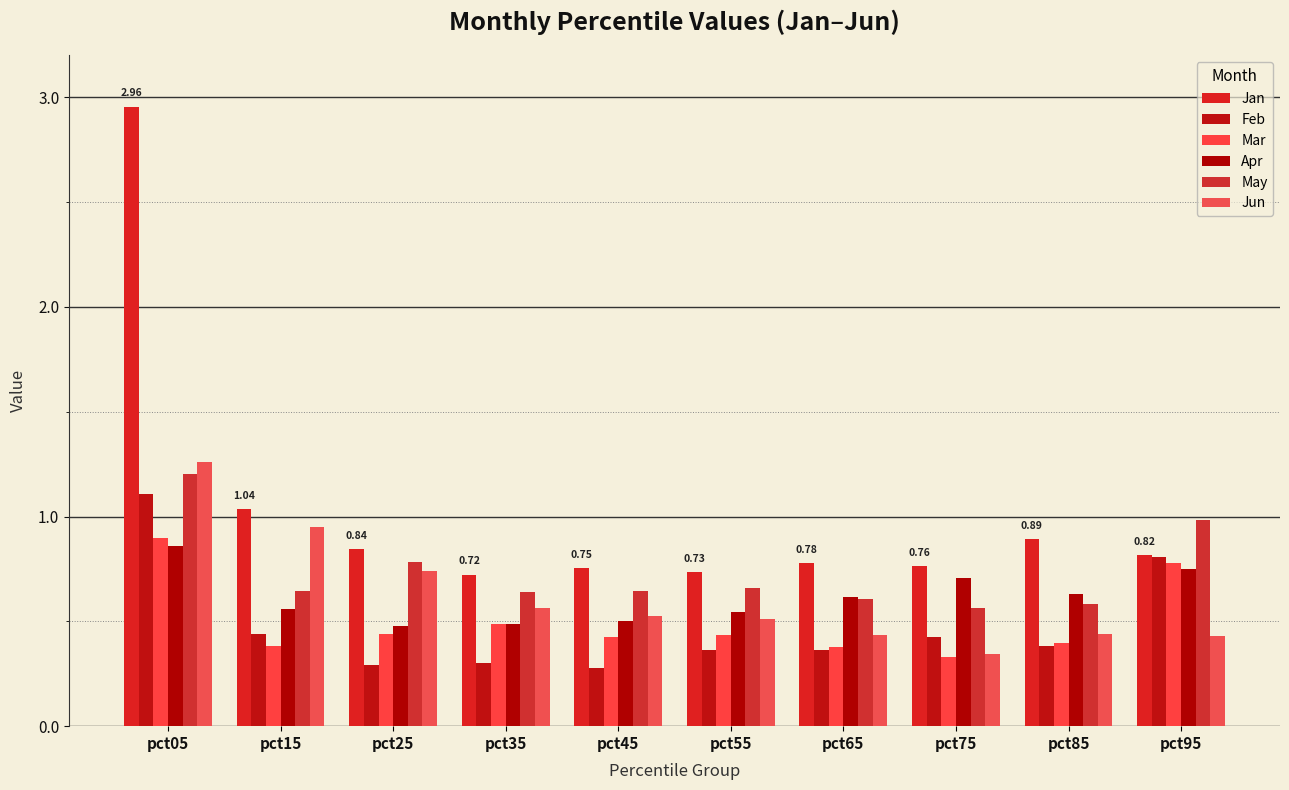

At how many categories does at least one series exceed 1?

2